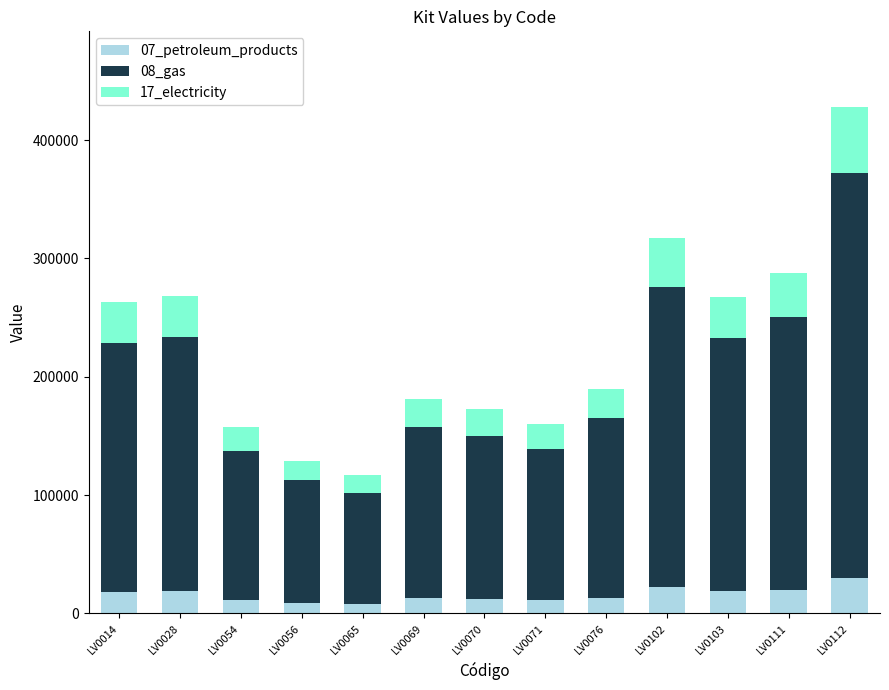

True or false: 07_petroleum_products has a value of 29951.6 at LV0112.

True